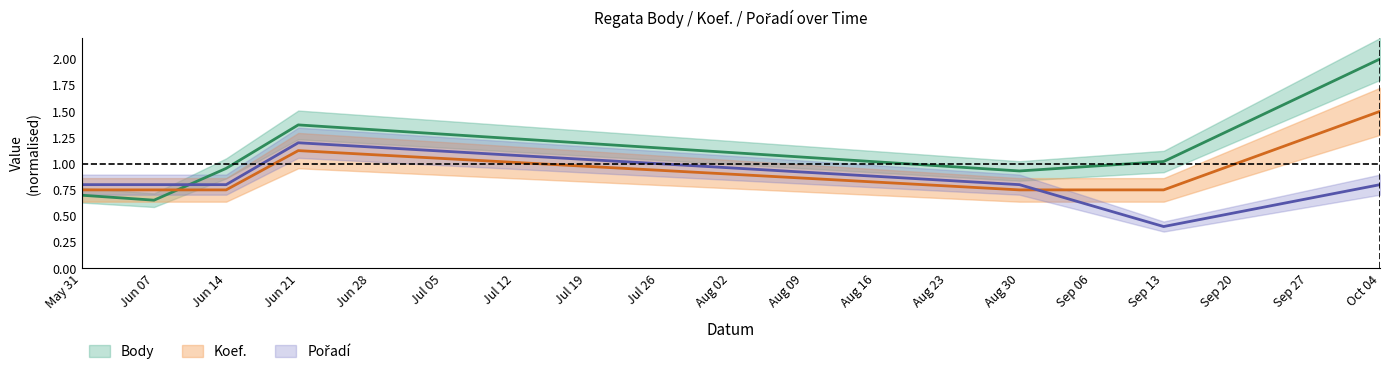

Where is Body nearest to the value 1?

Sep 13